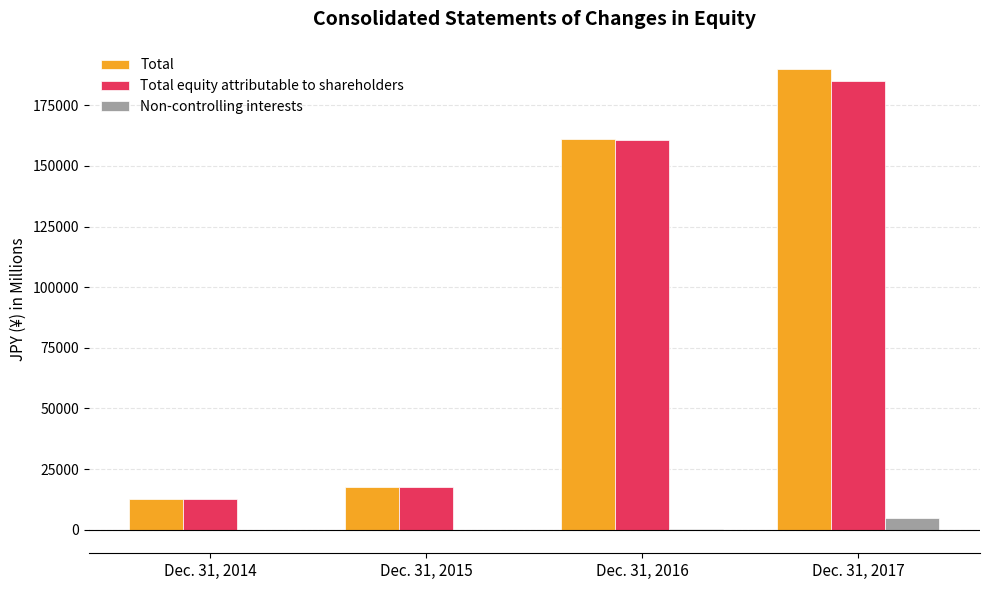

Is the value of Total at Dec. 31, 2017 greater than the value of Non-controlling interests at Dec. 31, 2017?

Yes